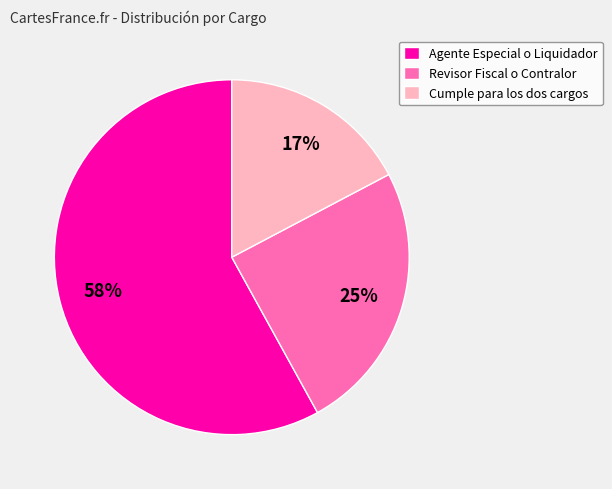

To the nearest percent, what portion does Agente Especial o Liquidador represent?

58%